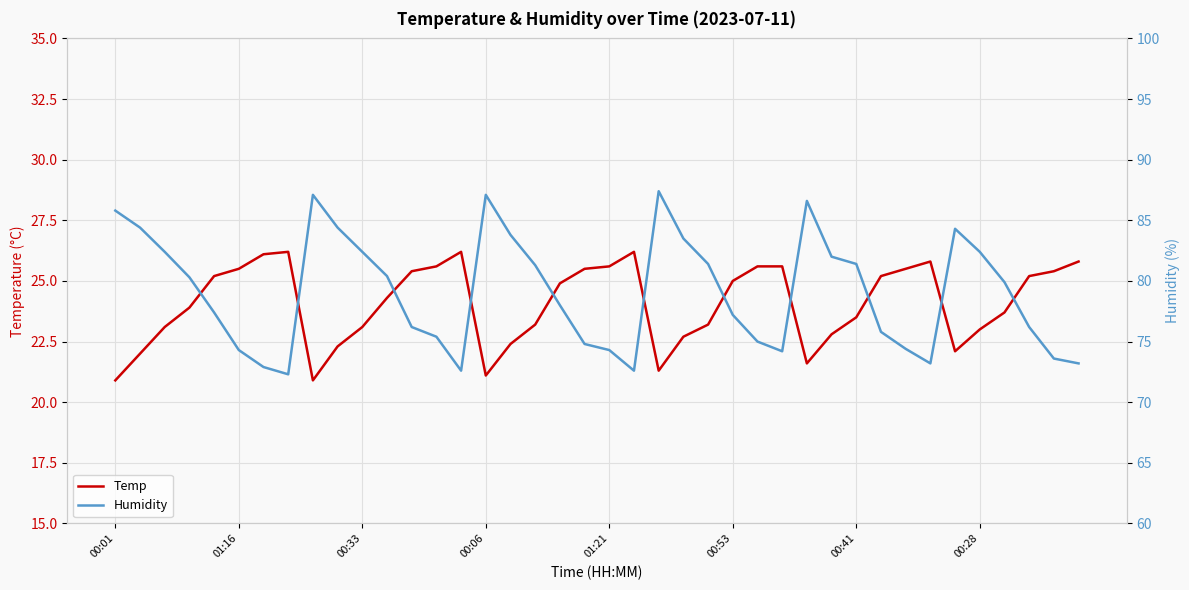

What is the value of the Humidity point at the 5th from the left?

77.4